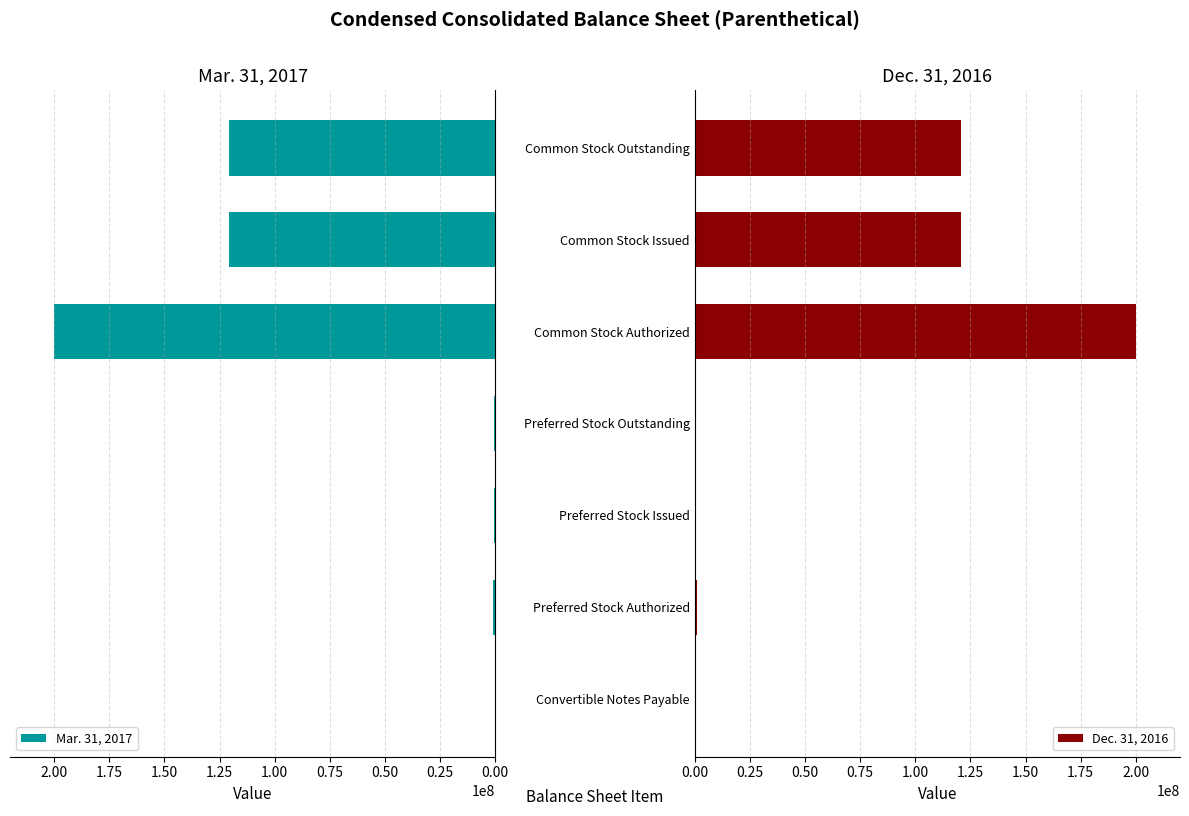

What is the approximate value of Dec. 31, 2016 at Common Stock Outstanding, to the nearest 100?

120825100